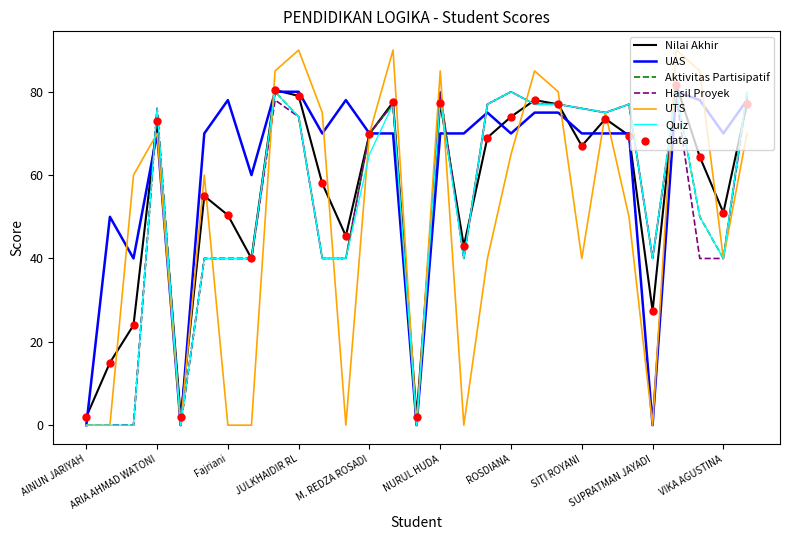

Which series has the largest range (max minus min)?

UTS